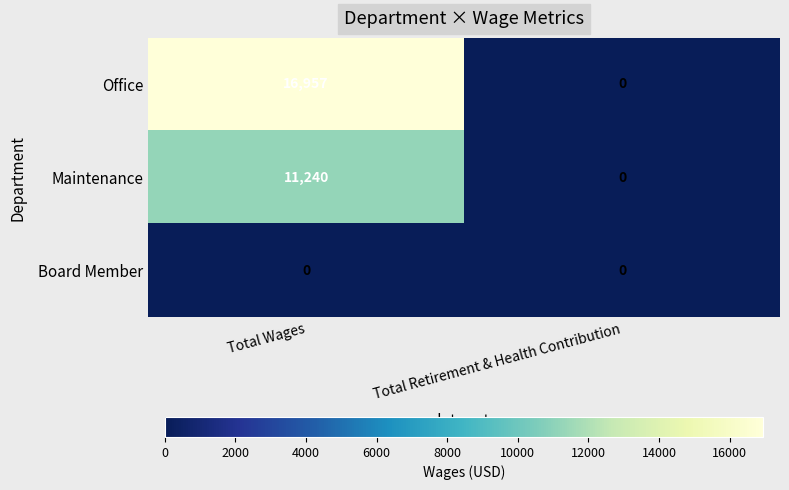

What is the greatest value displayed?

16957